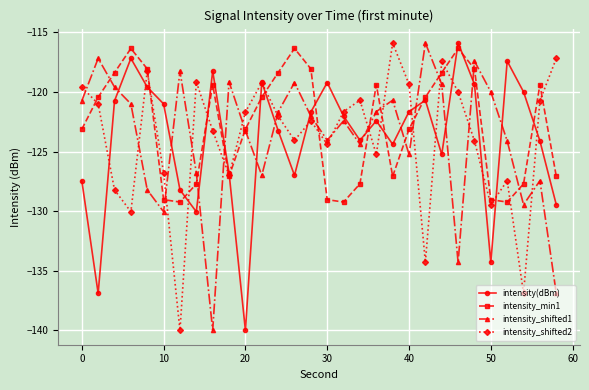

What is the difference between the maximum and minimum values in the intensity_shifted2 series?

24.1